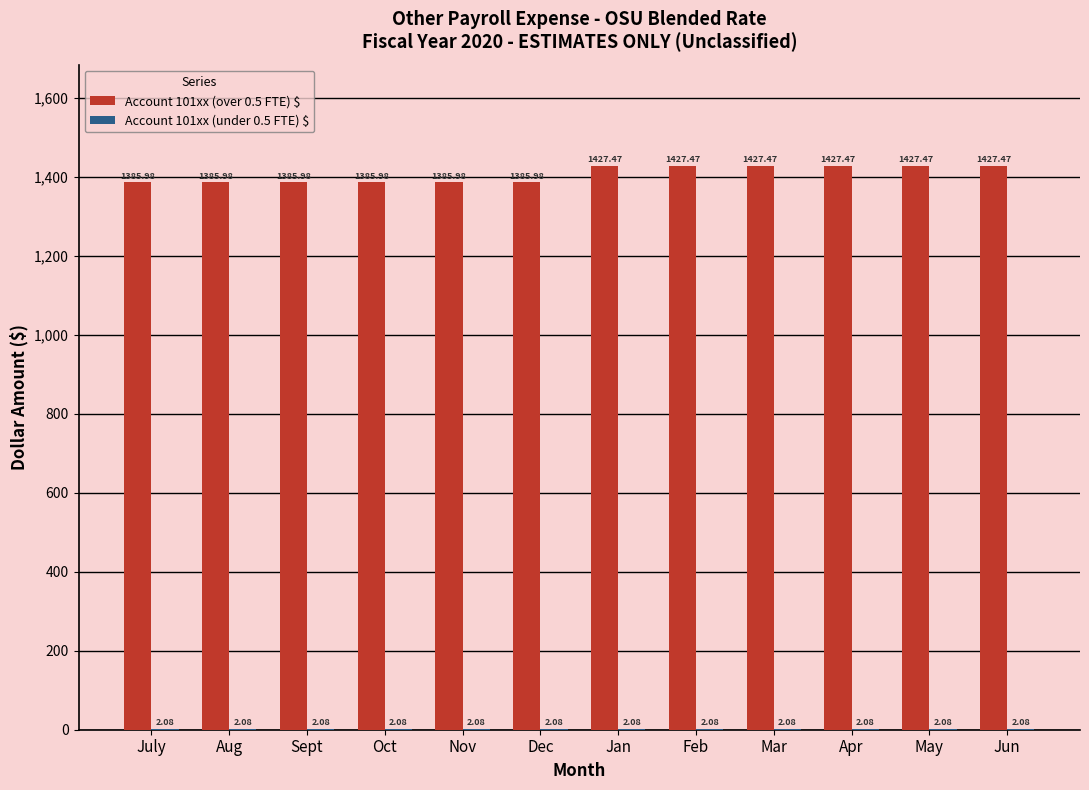

What is the sum of all Account 101xx (over 0.5 FTE) $ values?

16880.7